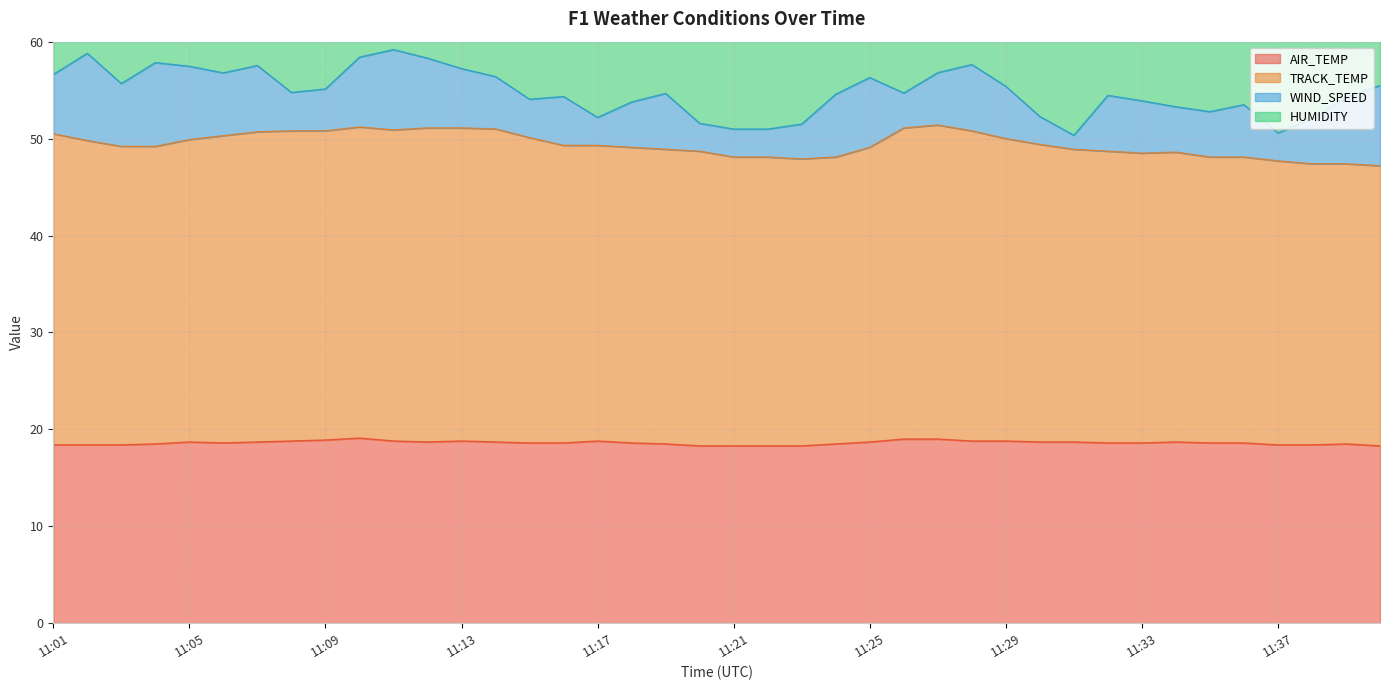

True or false: TRACK_TEMP and AIR_TEMP intersect in this chart.

False